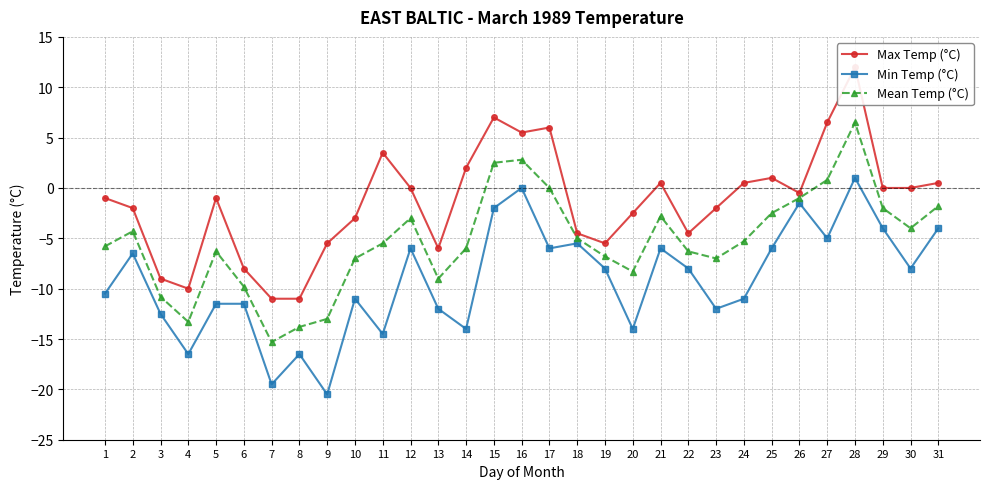

What is the highest value of the Min Temp (°C) series?

1.0